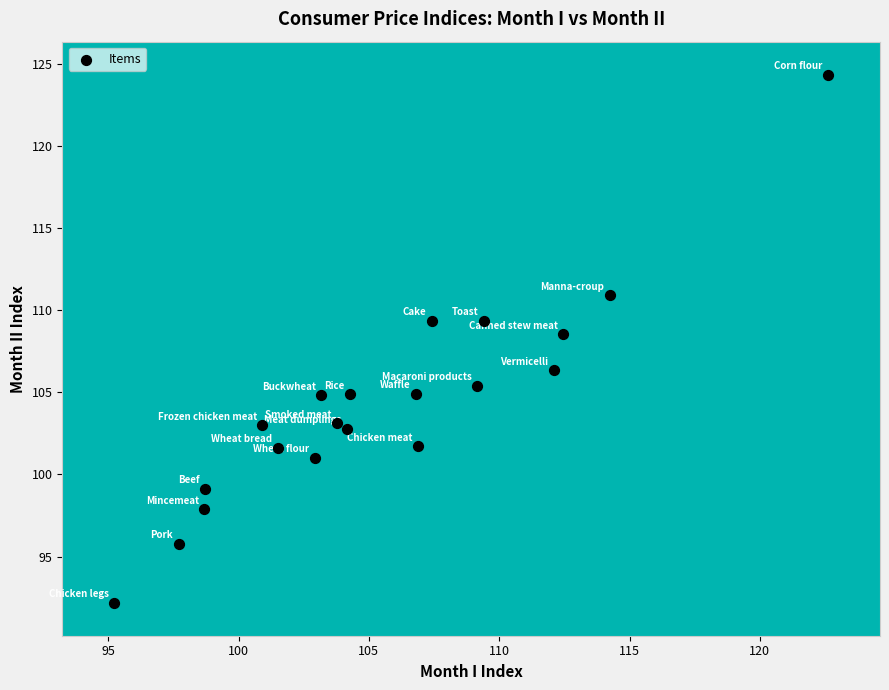

What Y value in the scatter plot is closest to 108?

108.5